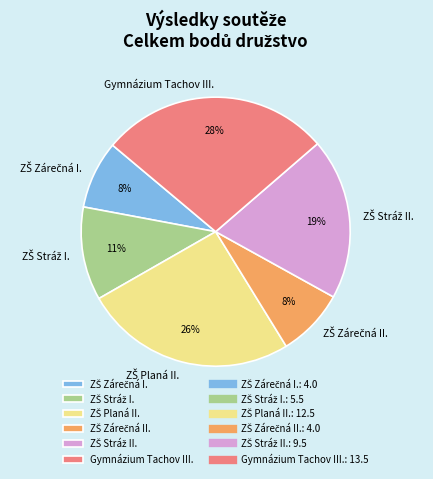

What percentage is the Gymnázium Tachov III. slice, to the nearest percent?

28%